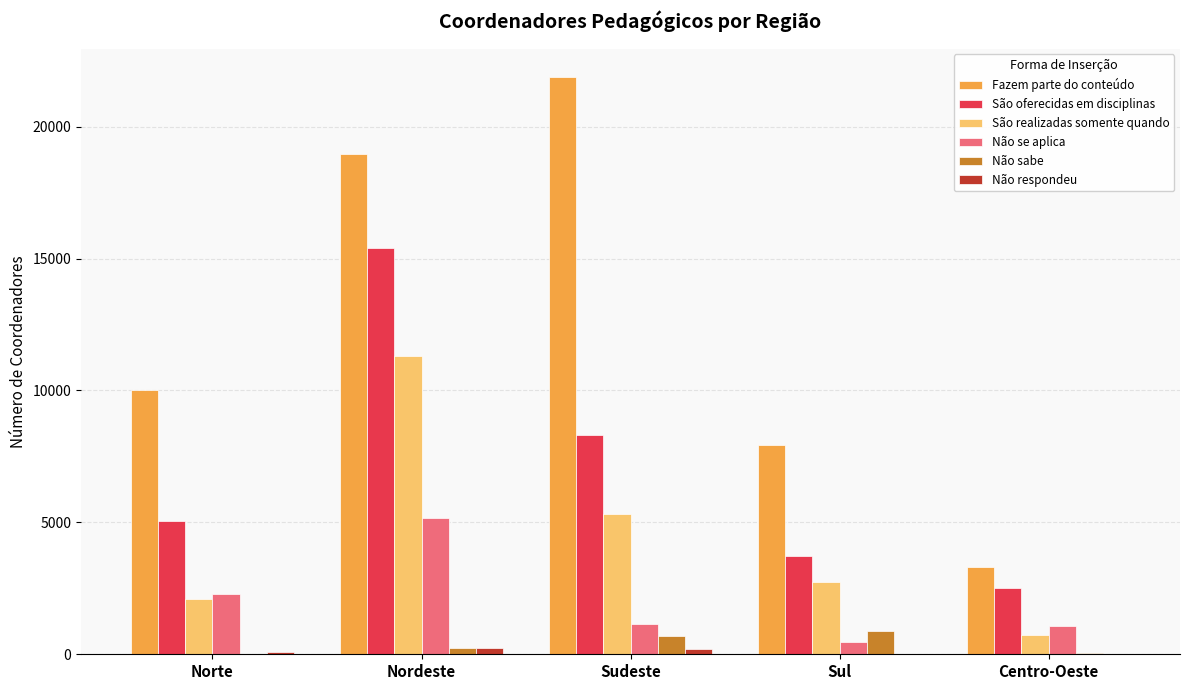

At which category is the sum across all series the highest?

Nordeste